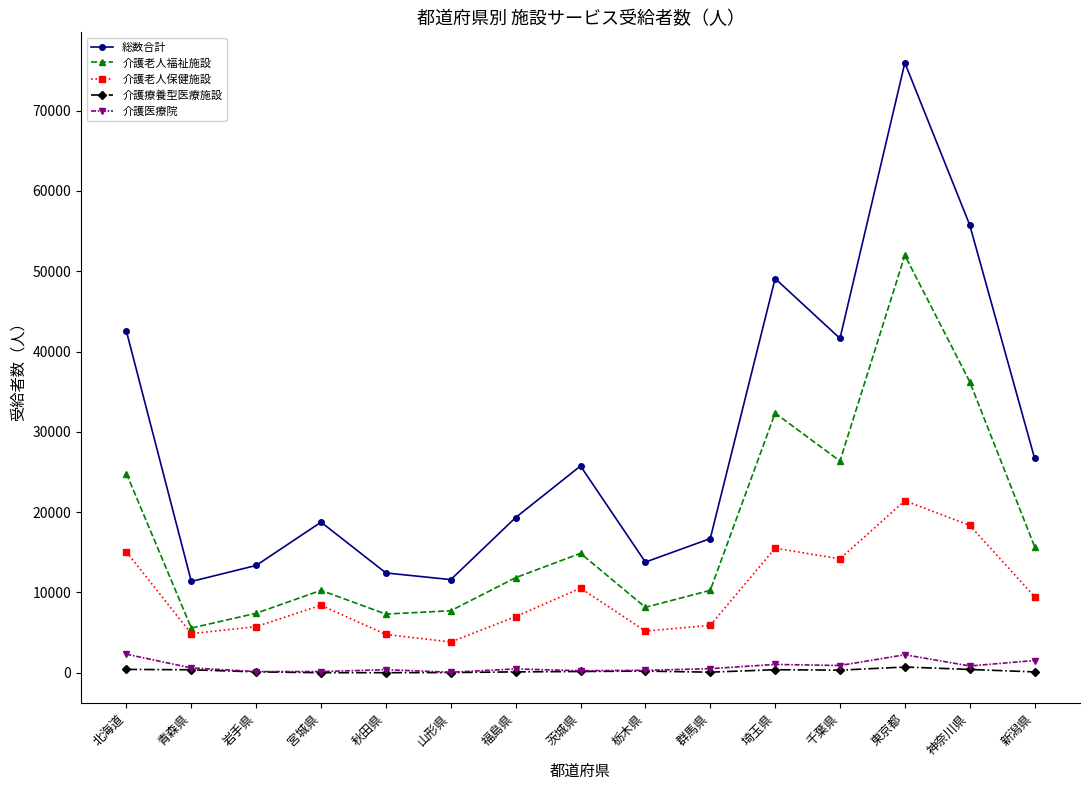

Is it true that 総数合計 equals 13775 at 栃木県?

True